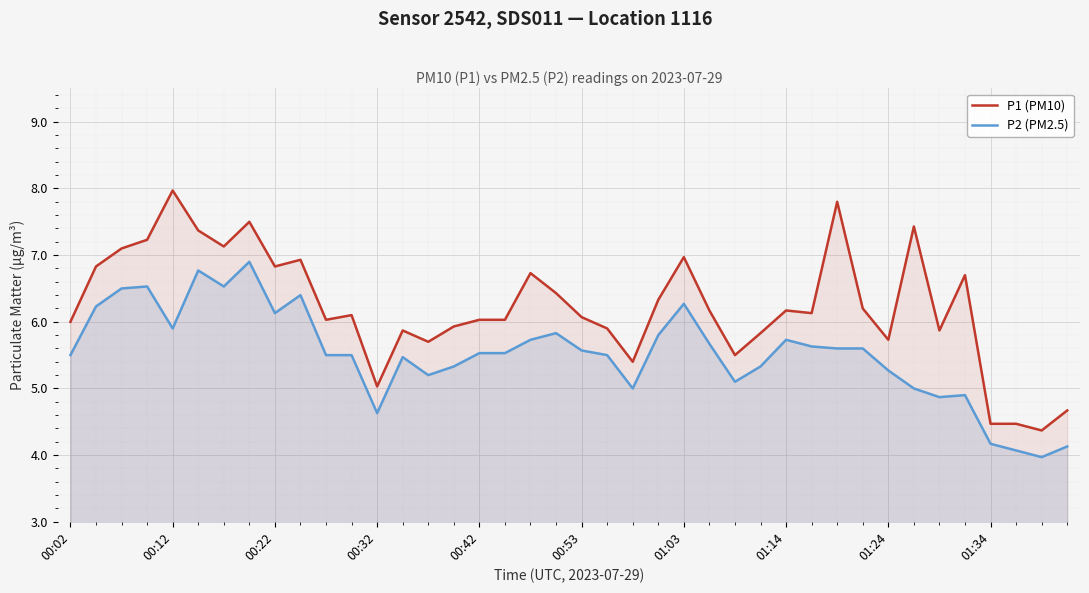

How many lines are shown in the chart?

2